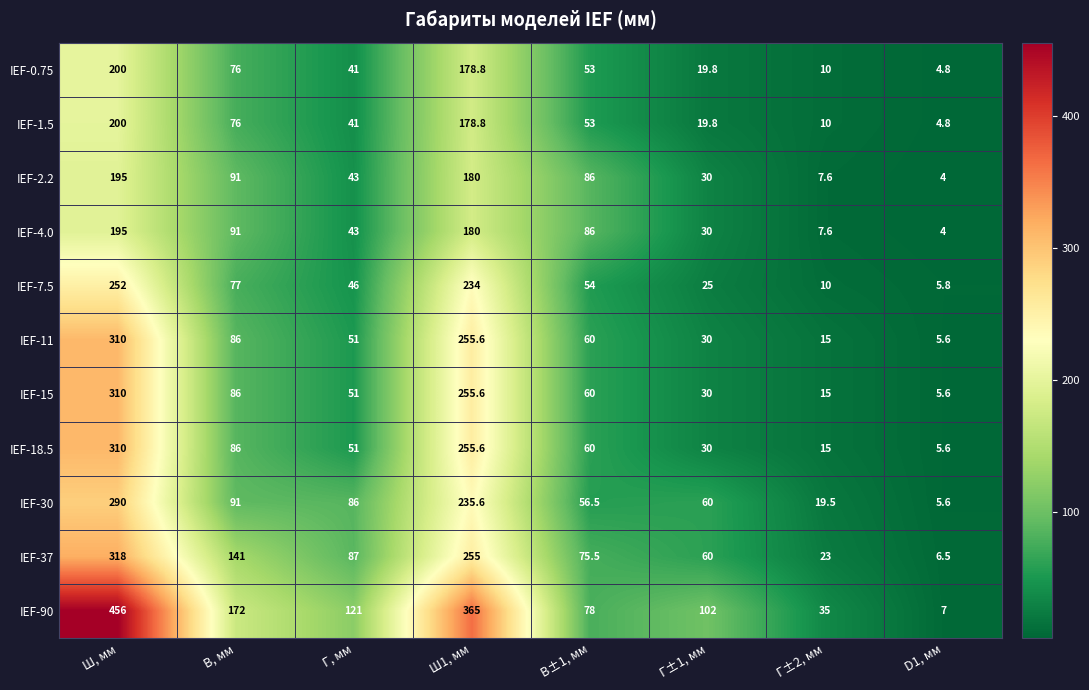

What value does the IEF-37 series have at Г, мм?

87.0